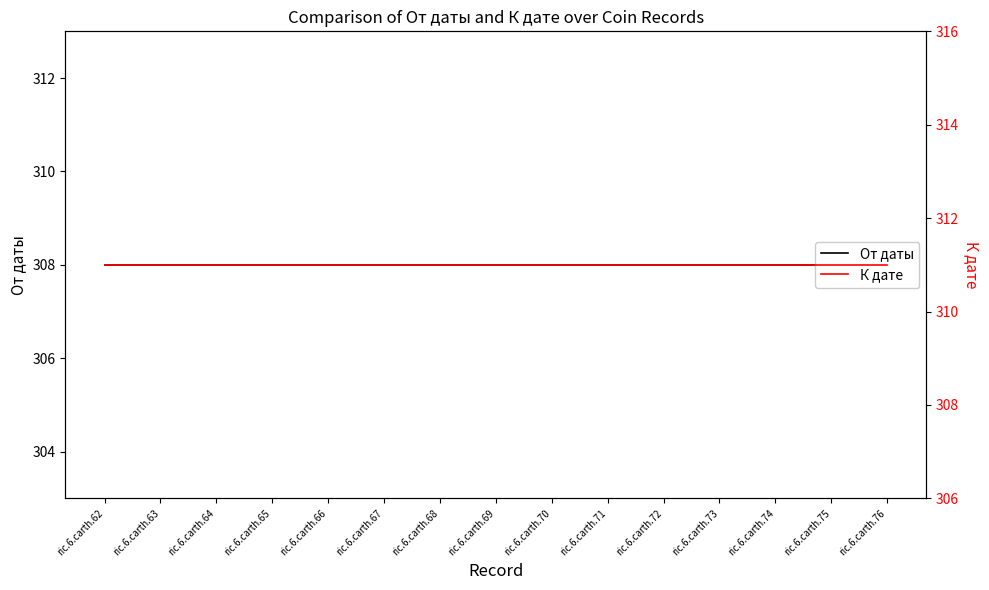

What is the average value of the К дате series?

311